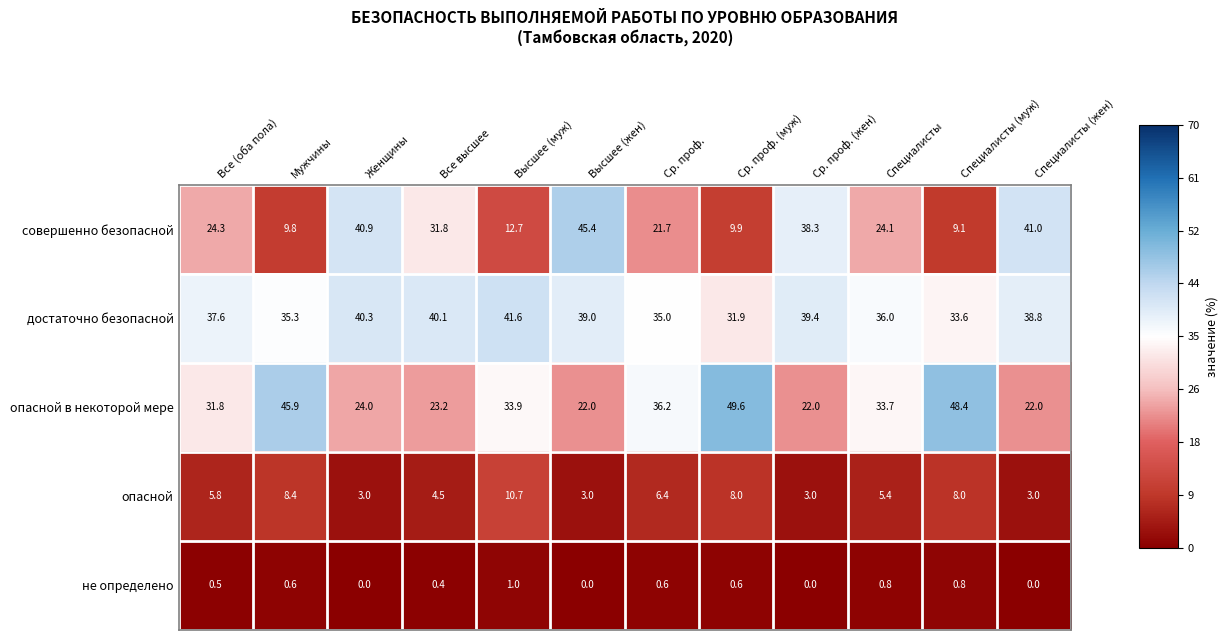

What is the total value across all series at Ср. проф.?

99.9